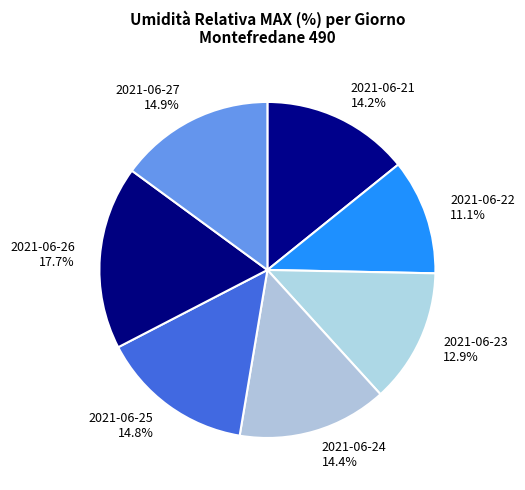

Which category has the biggest portion of the pie?

2021-06-26